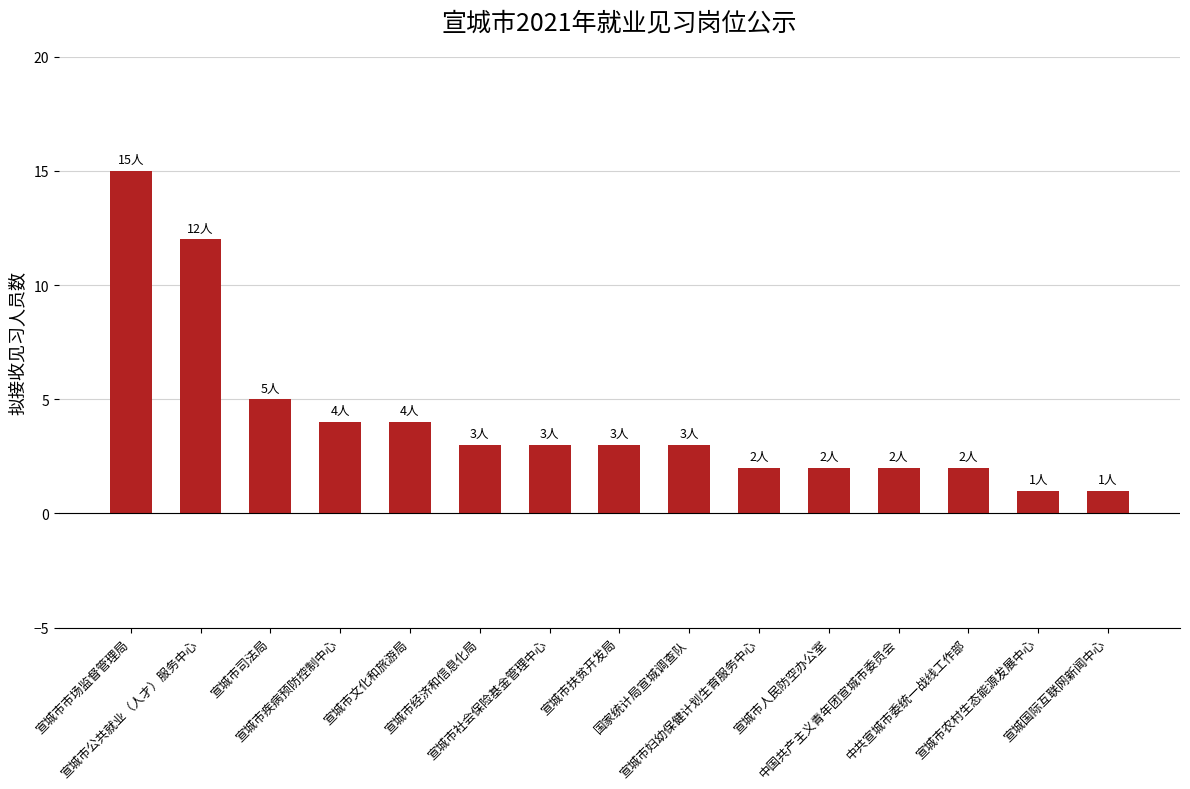

What is the label of the 7th bar from the right?

国家统计局宣城调查队